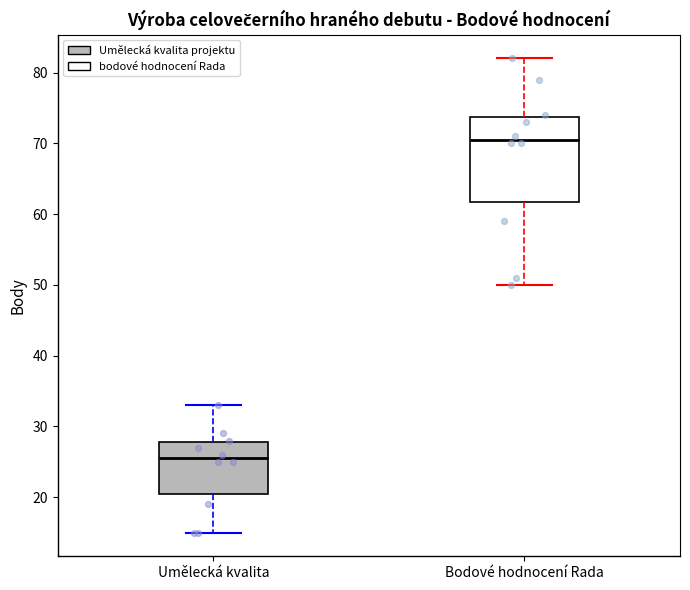

Which box has the highest median line?

Bodové hodnocení Rada